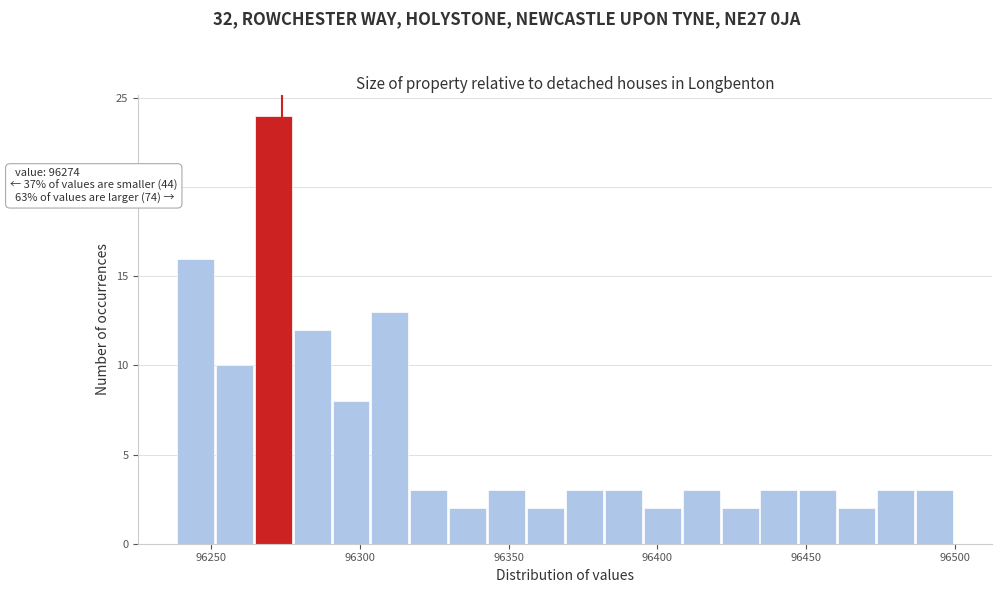

Around what value on the x-axis is the tallest bar? Give the approximate position of its centre, as read against the axis.

96270